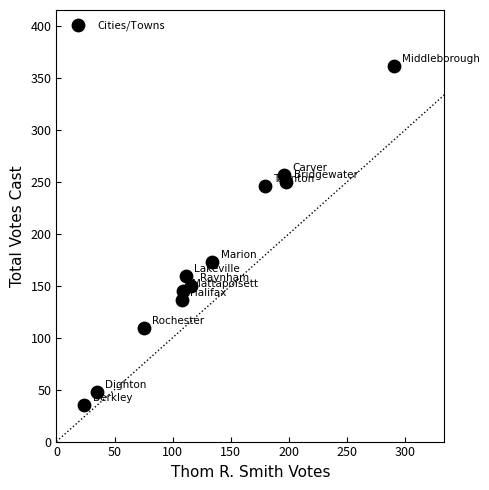

What is the average X value?

131